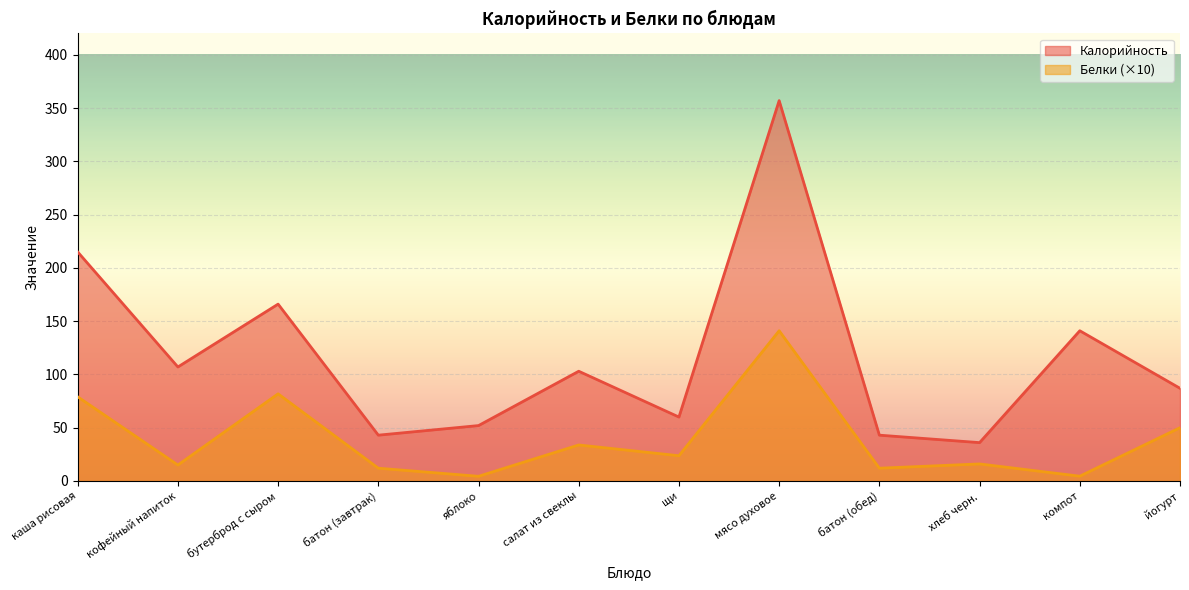

What is the difference between the Калорийность values at компот and каша рисовая?

74.0